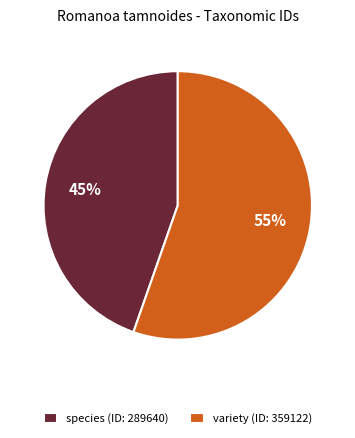

What percentage is the variety slice, to the nearest percent?

55%